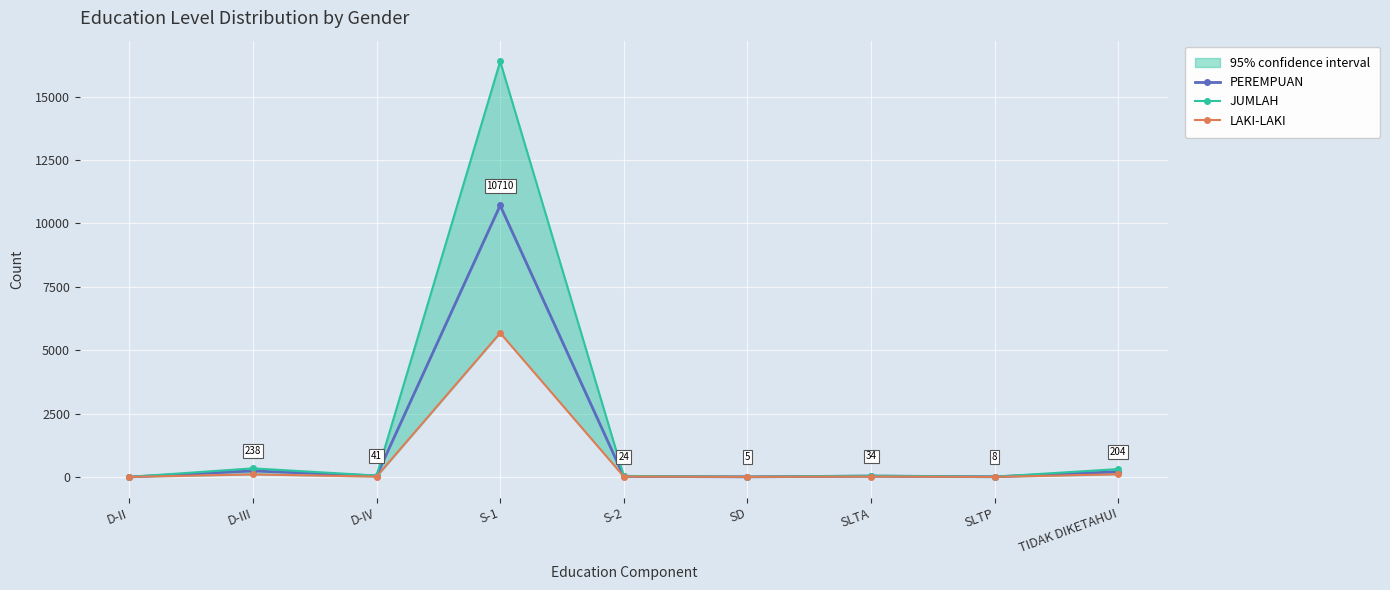

Is it true that PEREMPUAN equals 8 at SLTP?

True